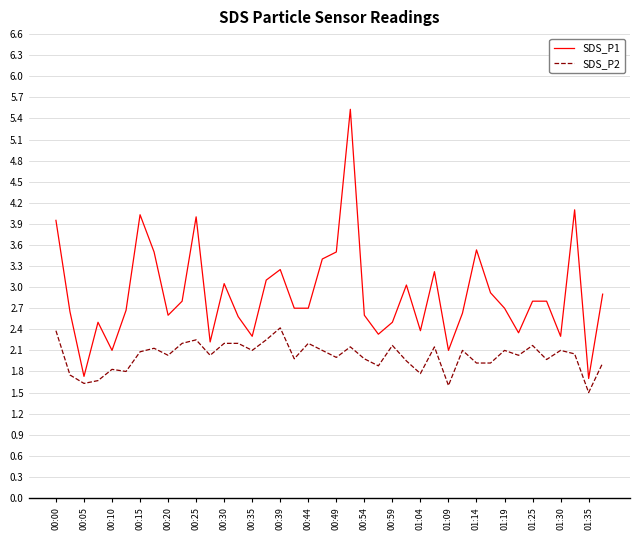

What is the difference between the maximum and minimum values in the SDS_P2 series?

0.9